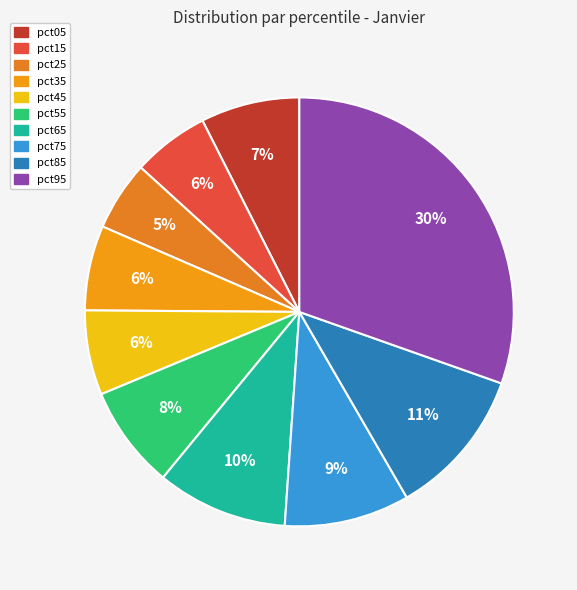

How many slices are in this pie chart?

10